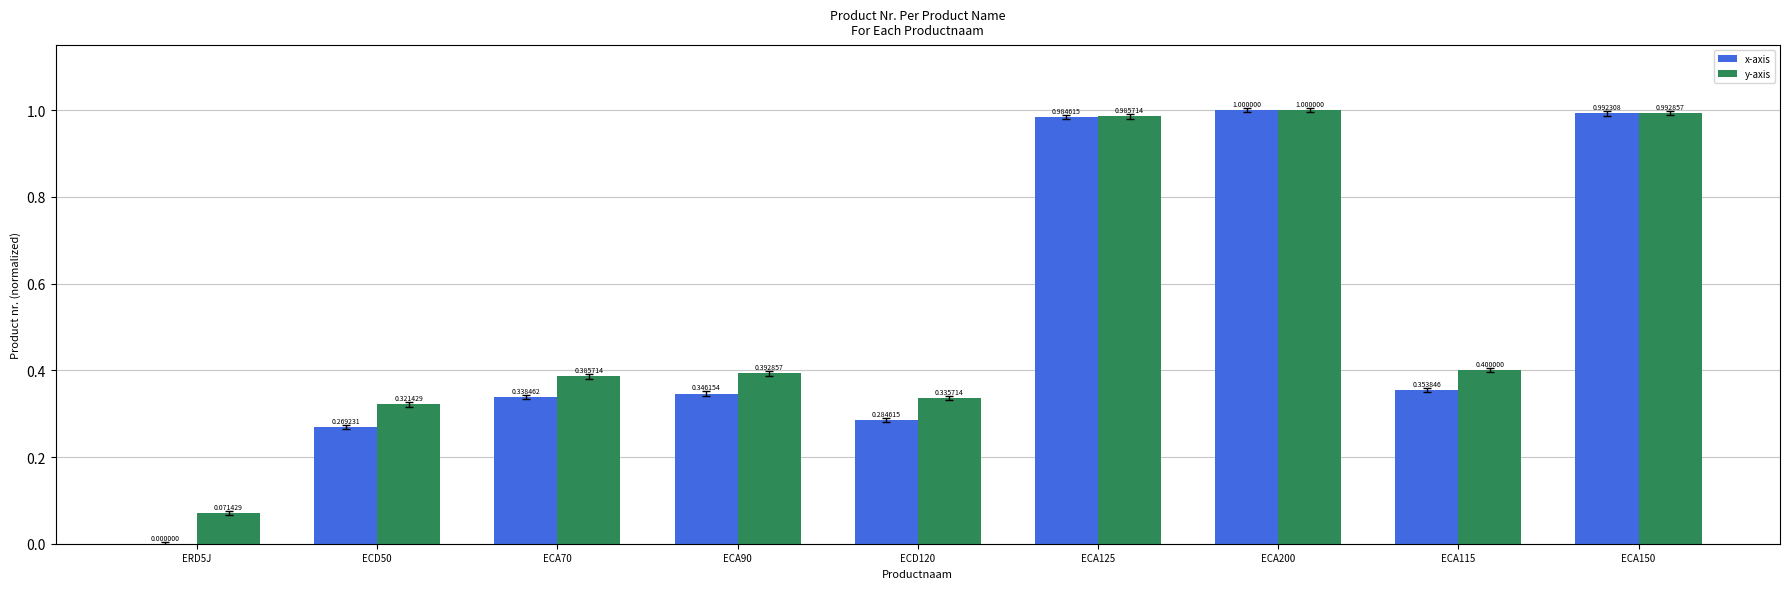

What is the sum of all x-axis values?

4.6